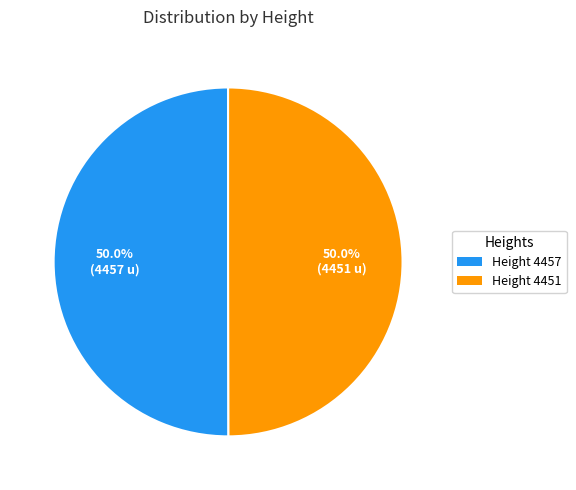

Count the number of slices in the pie.

2